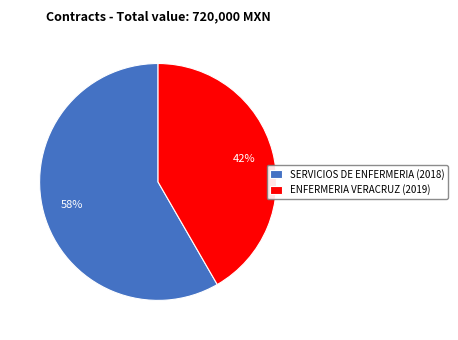

To the nearest percent, what percentage of the pie is SERVICIOS DE ENFERMERIA (2018)?

58%